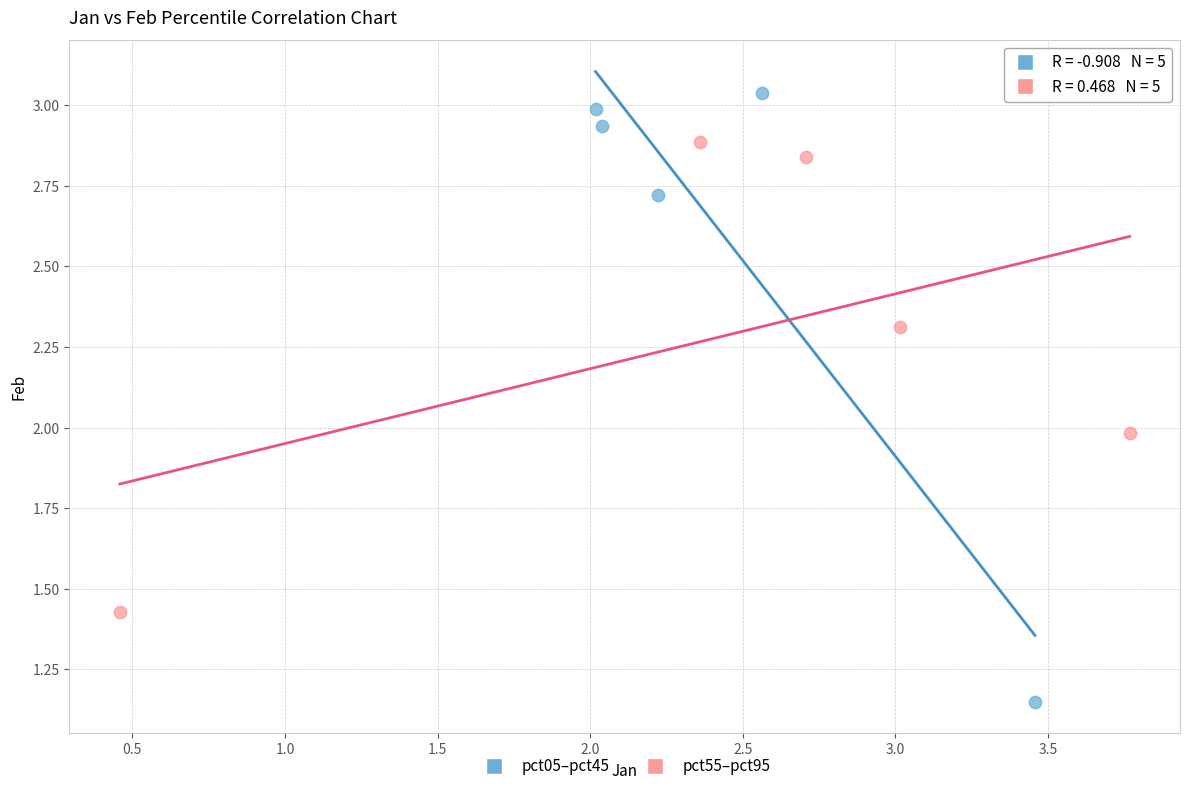

Which series has the largest Y range (max minus min)?

pct05–pct45